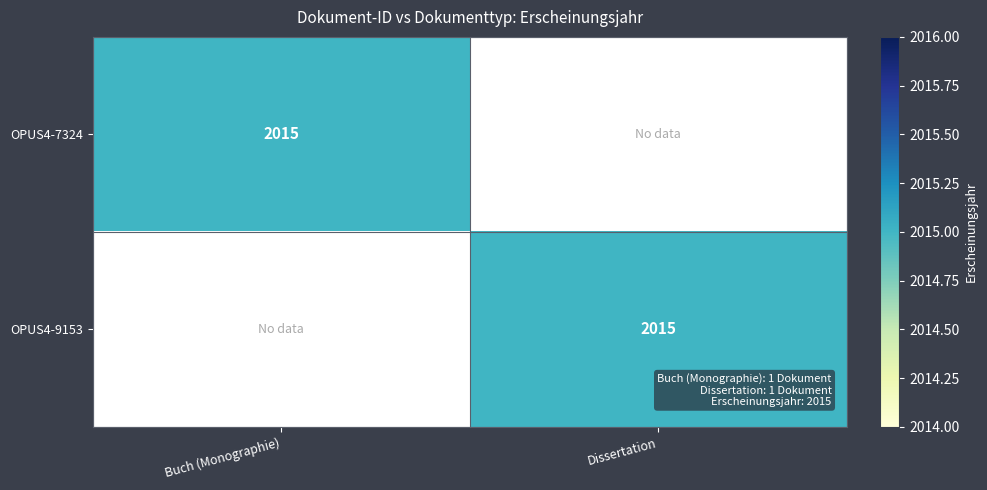

True or false: OPUS4-9153 has a value of 2015 at Dissertation.

True